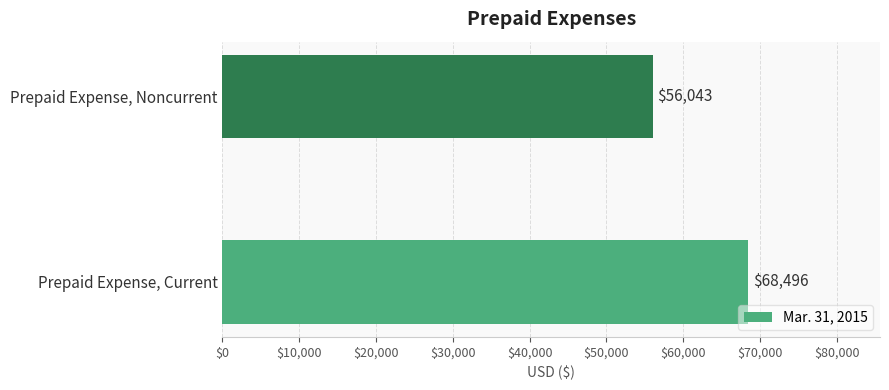

List the labels in order of value, smallest first.

Prepaid Expense, Noncurrent, Prepaid Expense, Current